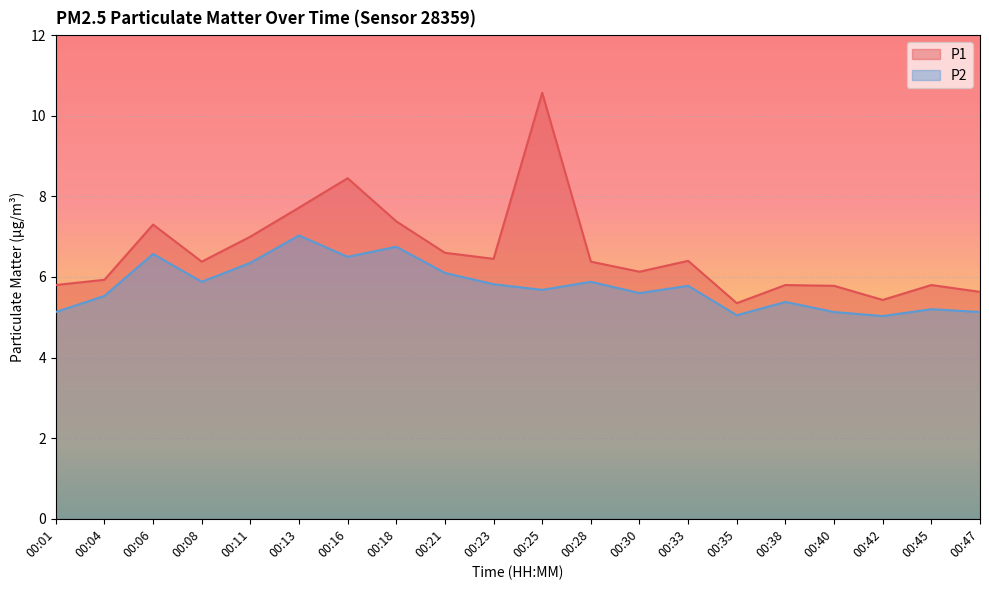

What is the highest value of the P2 series?

7.0